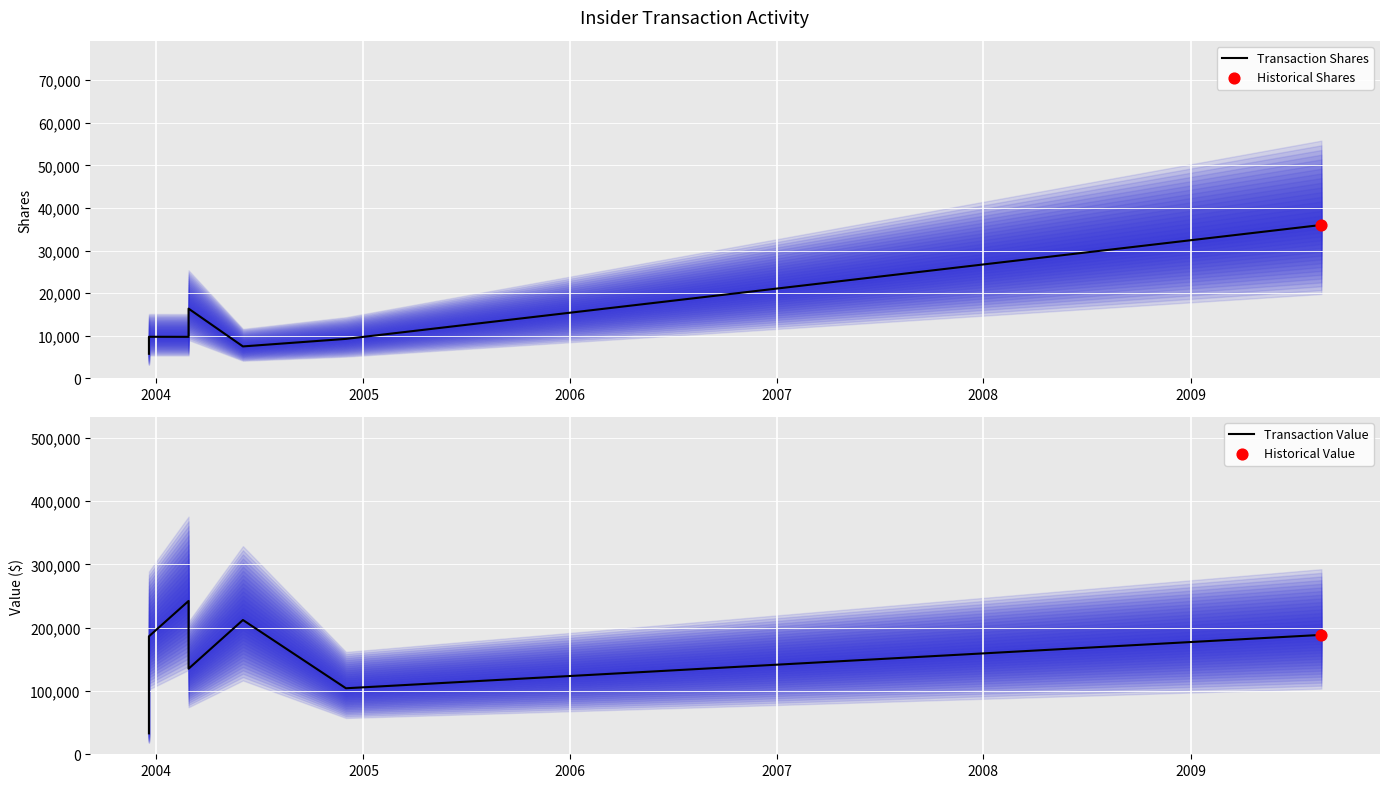

Which series has the largest total across all categories?

Transaction Value